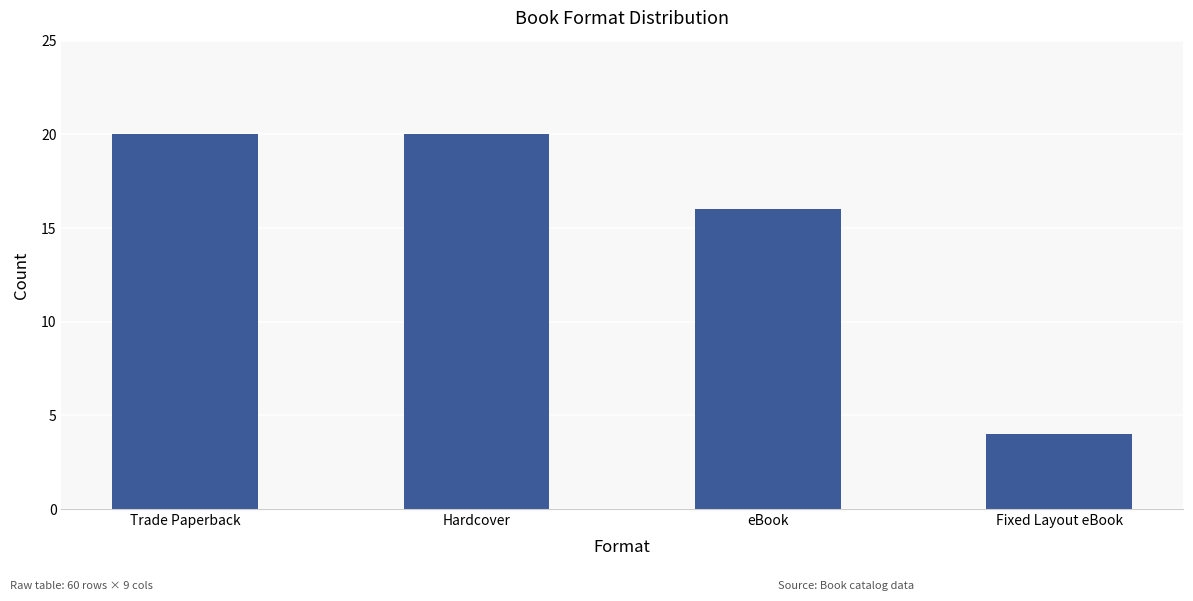

How many values are between 16 and 20?

3